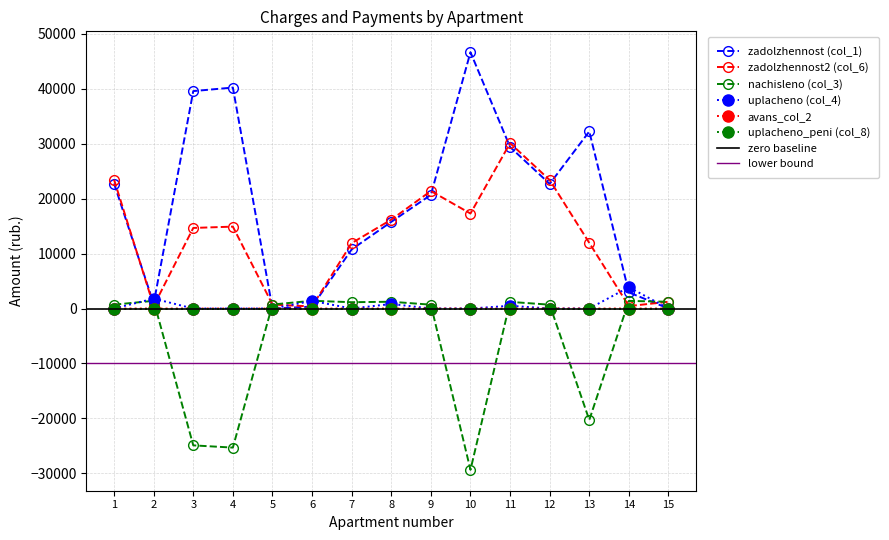

What is the spread (max minus min) of values at 13?

52527.5